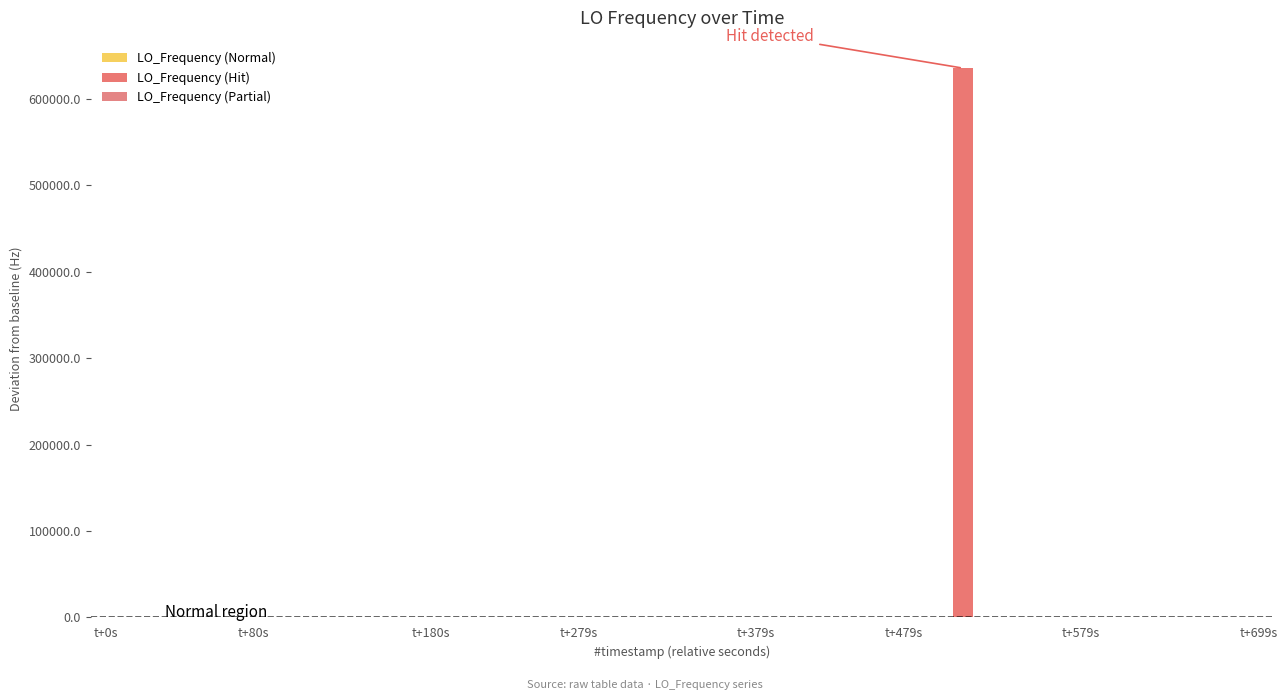

The LO_Frequency (Normal) series shows 1.6 at 23. True or false?

True